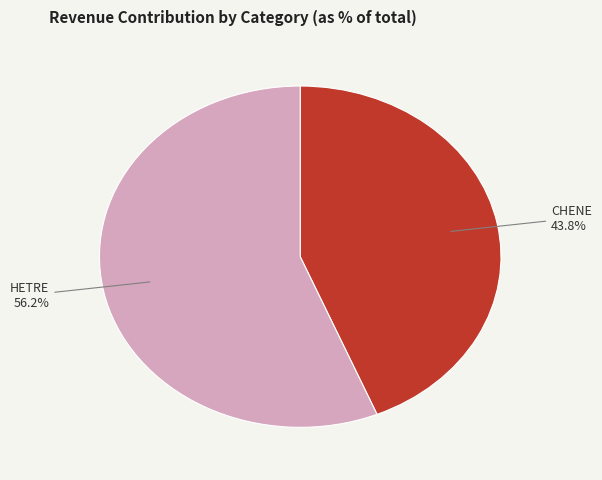

How many slices are in this pie chart?

2